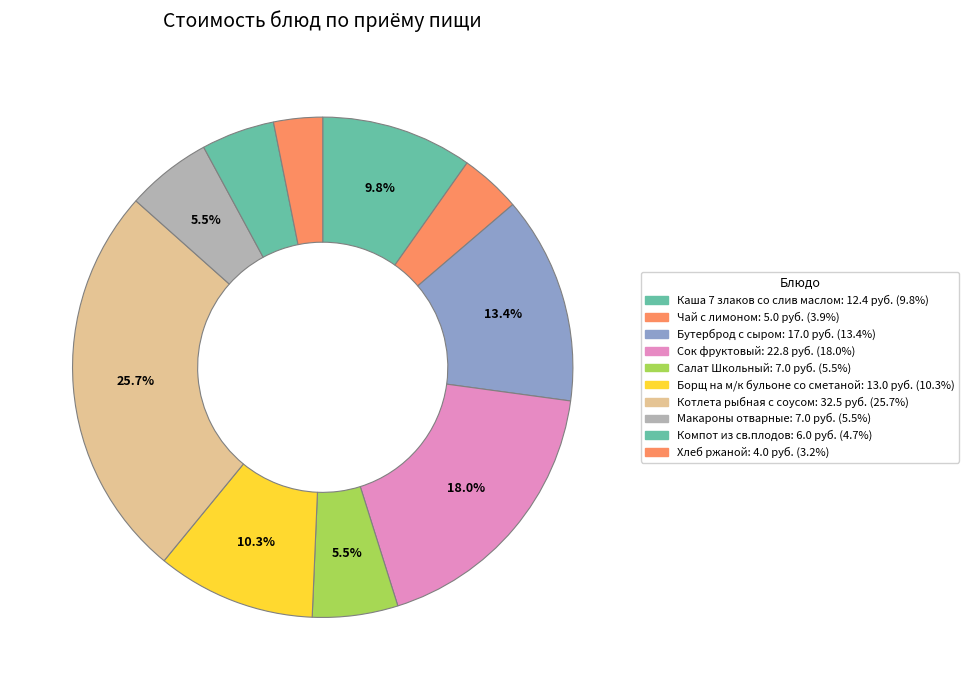

Which slice is the largest?

Котлета рыбная с соусом